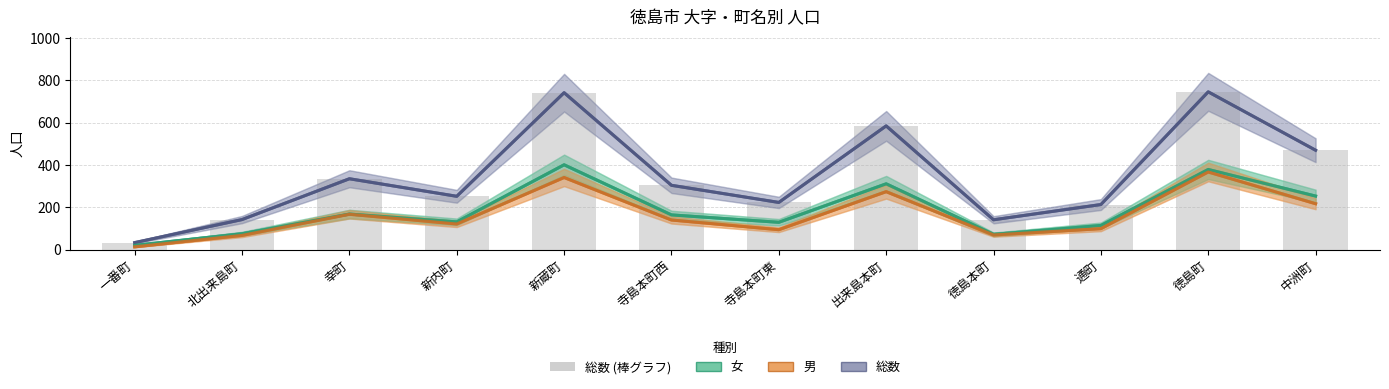

Is it true that 女 equals 39 at 通町?

False